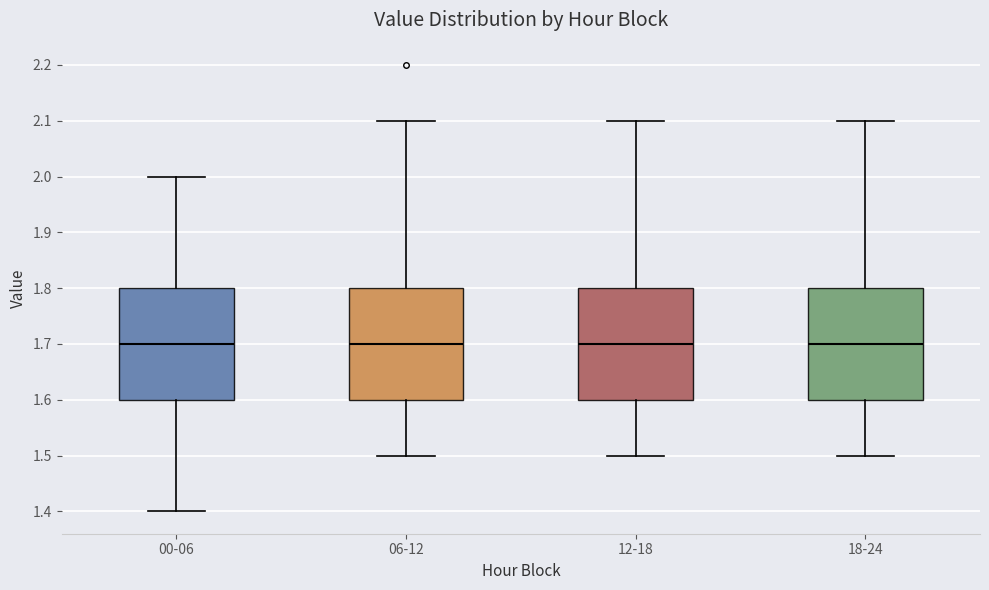

Where does the upper whisker of the box for 18-24 end on the y-axis? The values are not printed on the chart, so give them approximately, as read against the axis.

2.1